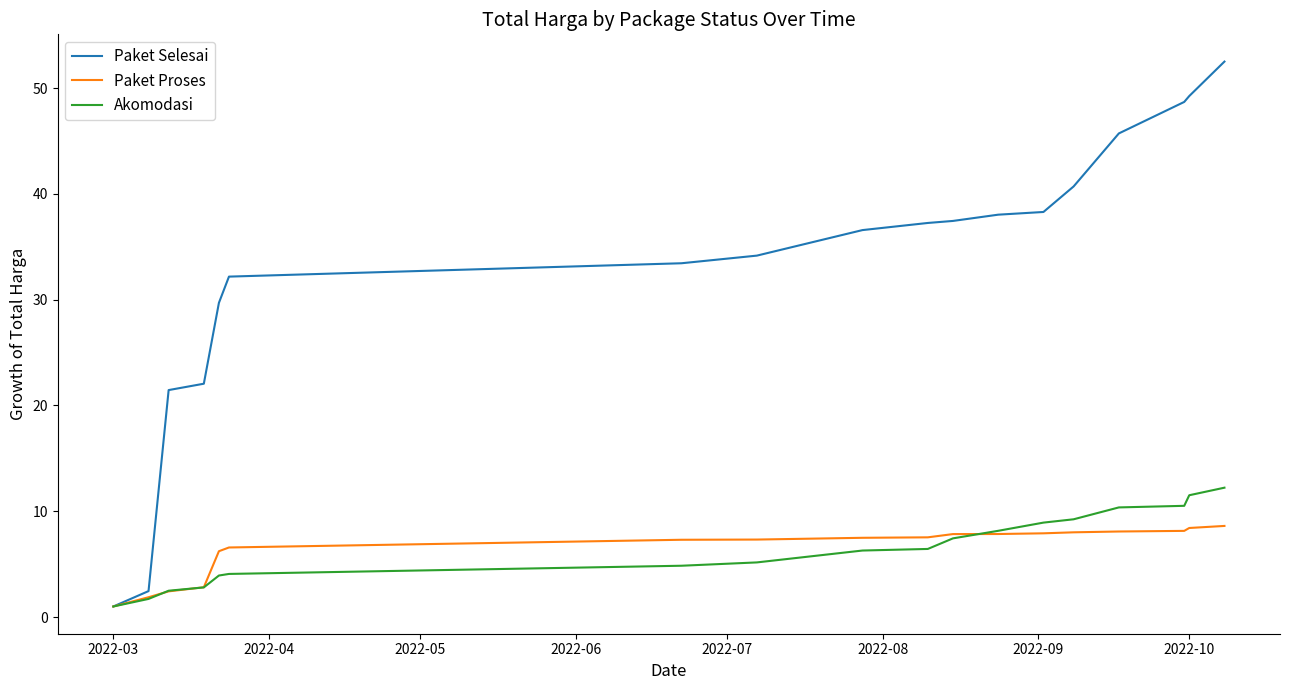

Which series has the largest range (max minus min)?

Paket Selesai